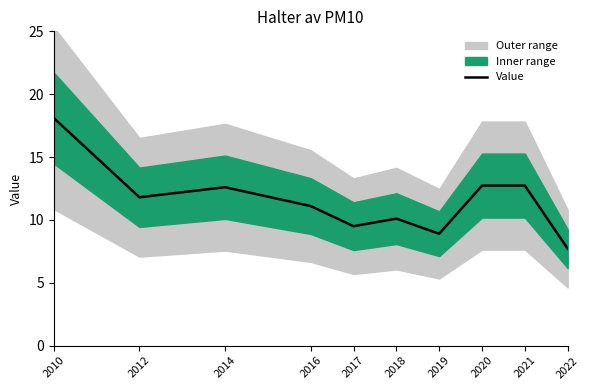

Does the chart display data point markers on the line(s)?

No